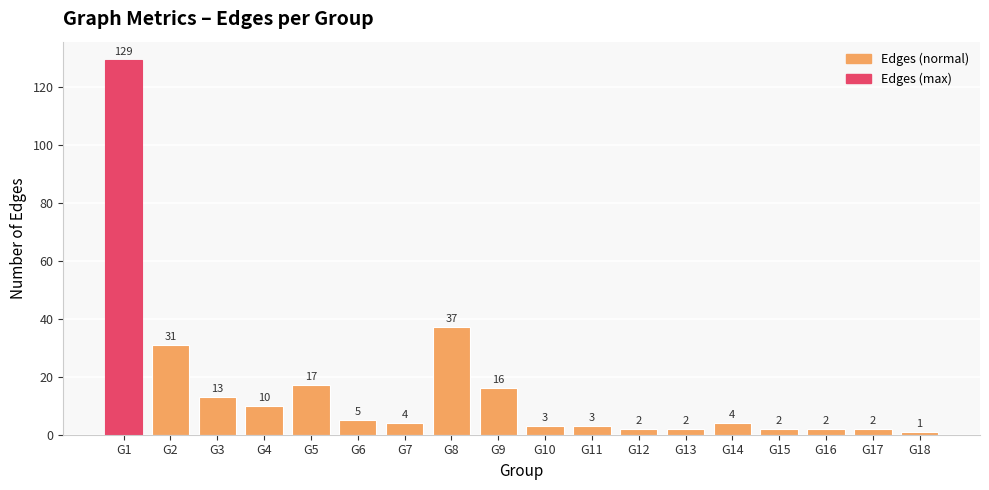

Reading right to left, transcribe all the data shown in this chart.

G18=1	G17=2	G16=2	G15=2	G14=4	G13=2	G12=2	G11=3	G10=3	G9=16	G8=37	G7=4	G6=5	G5=17	G4=10	G3=13	G2=31	G1=129